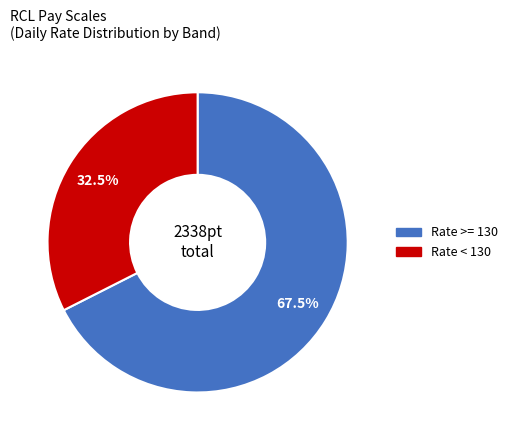

Is there a majority slice in this chart?

Yes